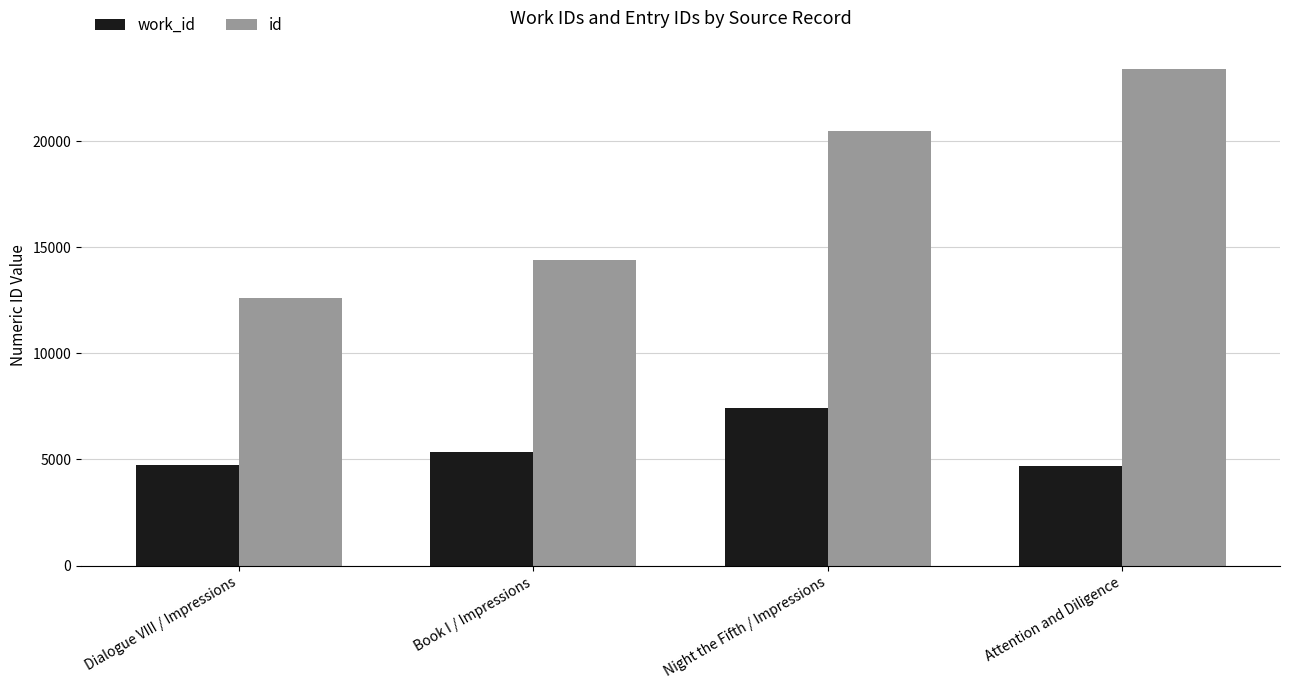

Which series has the largest range (max minus min)?

id